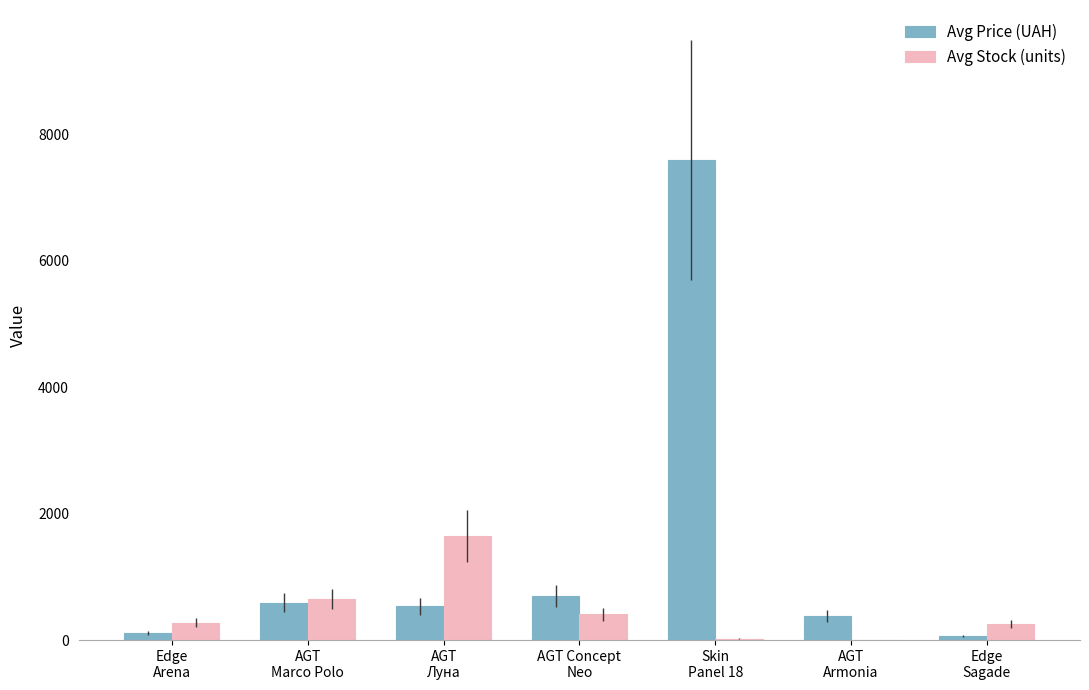

What is the total value across all series at Edge
Sagade?

315.4